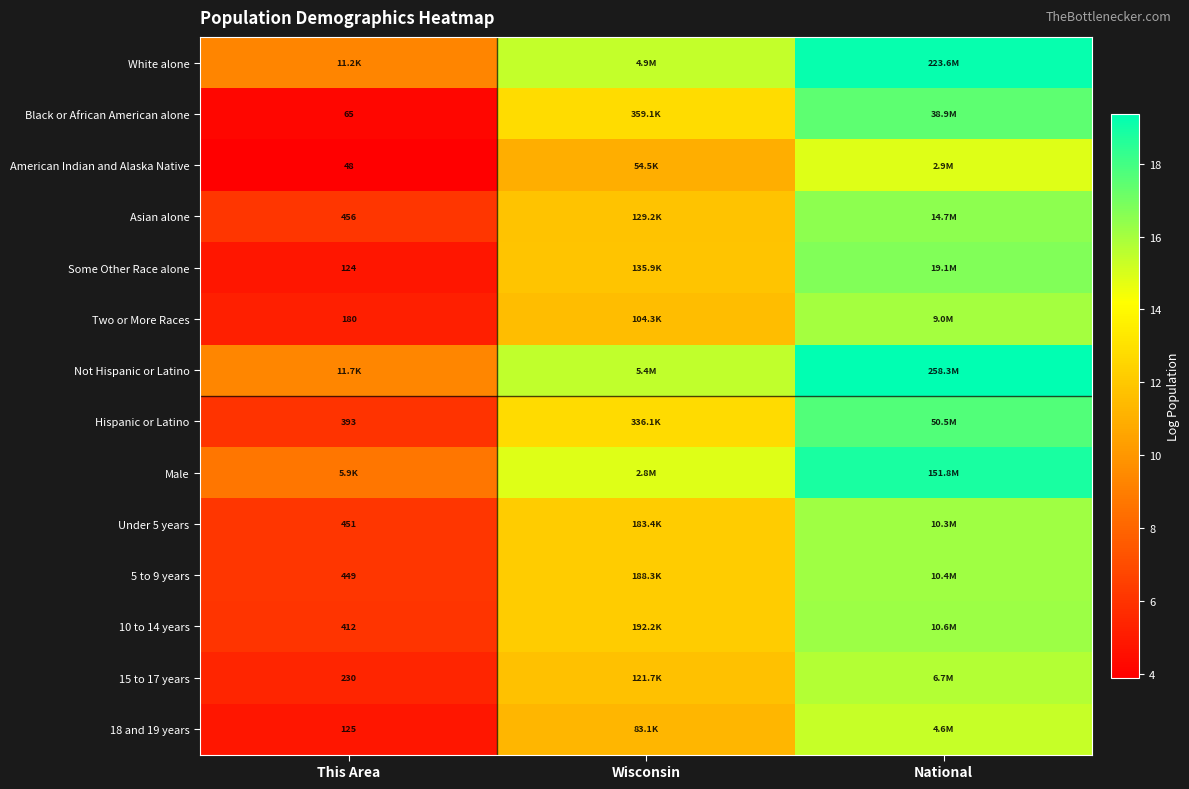

Which category has the highest value in the Black or African American alone series?

National